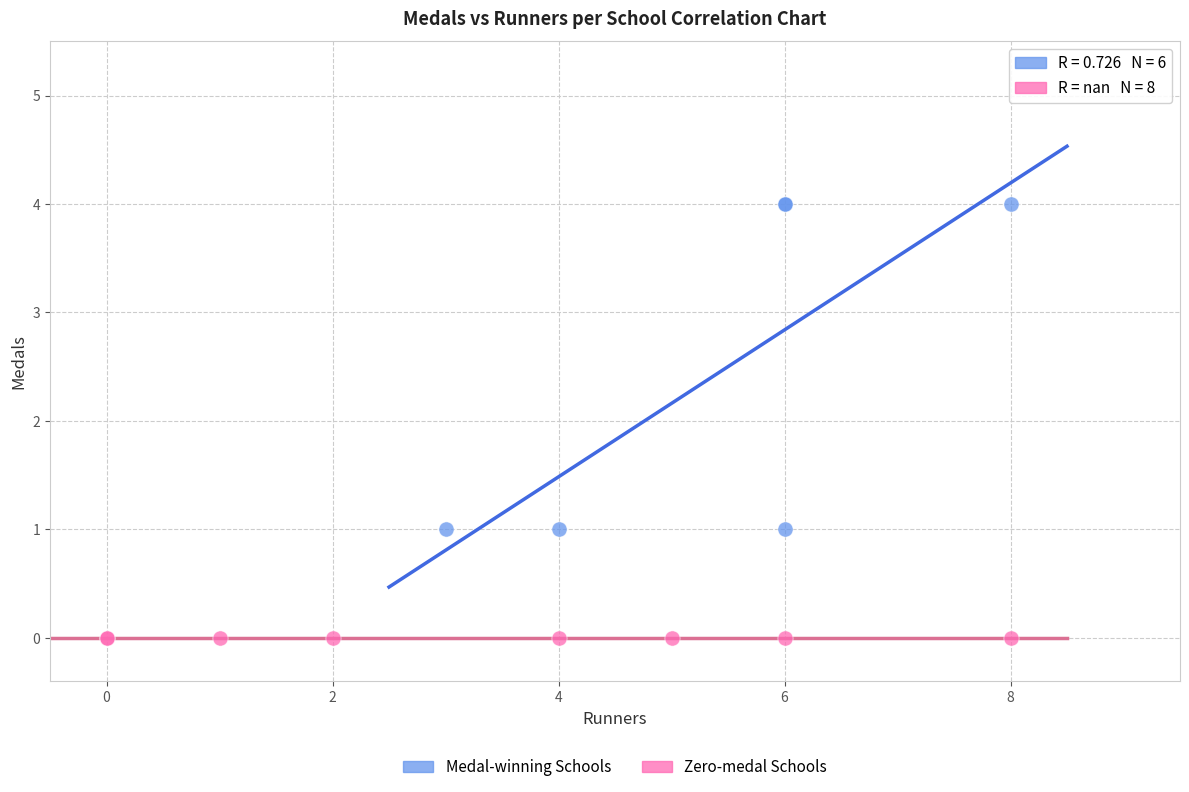

What are all the series names shown in the legend?

Medal-winning Schools, Zero-medal Schools